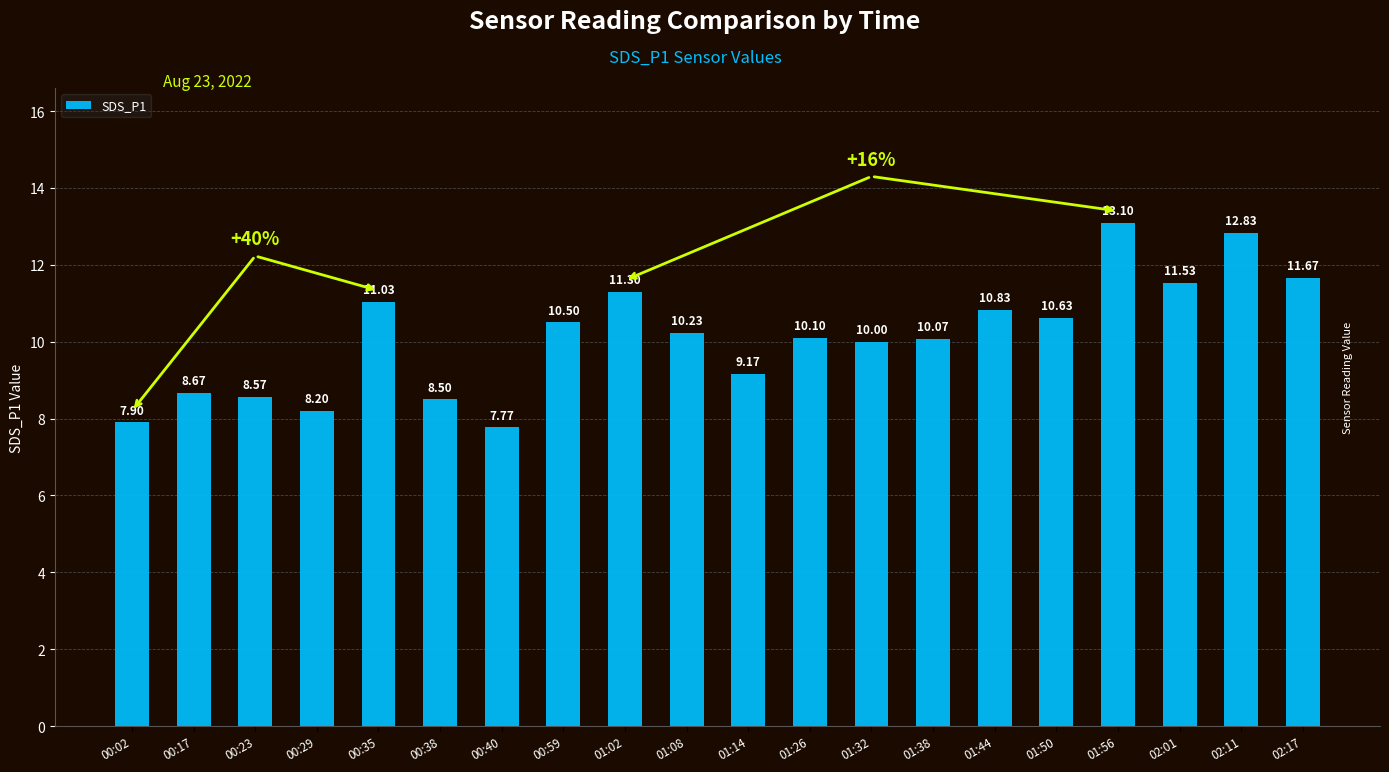

The value at 00:59 is 14.2. True or false?

False